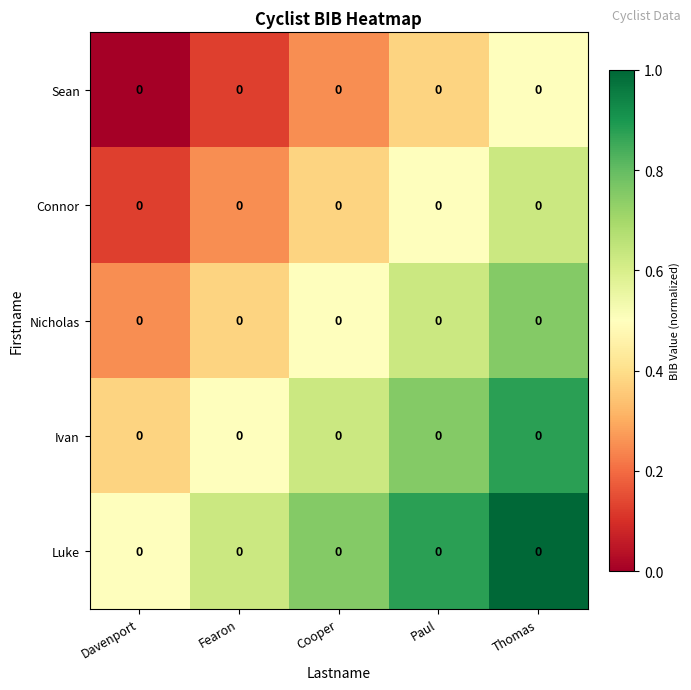

Is the value of Sean at Thomas greater than the value of Ivan at Cooper?

No